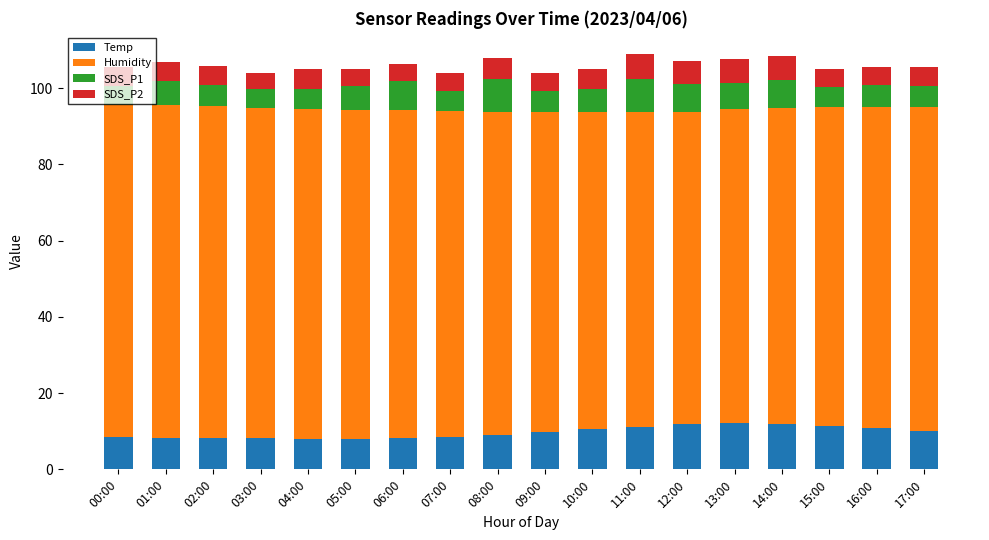

What is the lowest value of the Temp series?

8.0